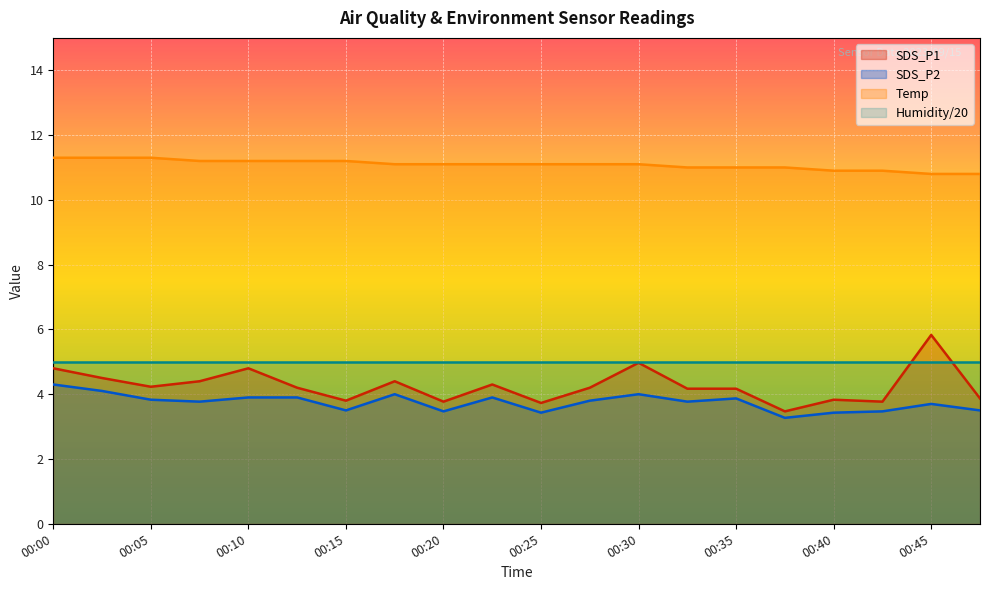

Is it true that Temp equals 11.3 at 00:05?

True